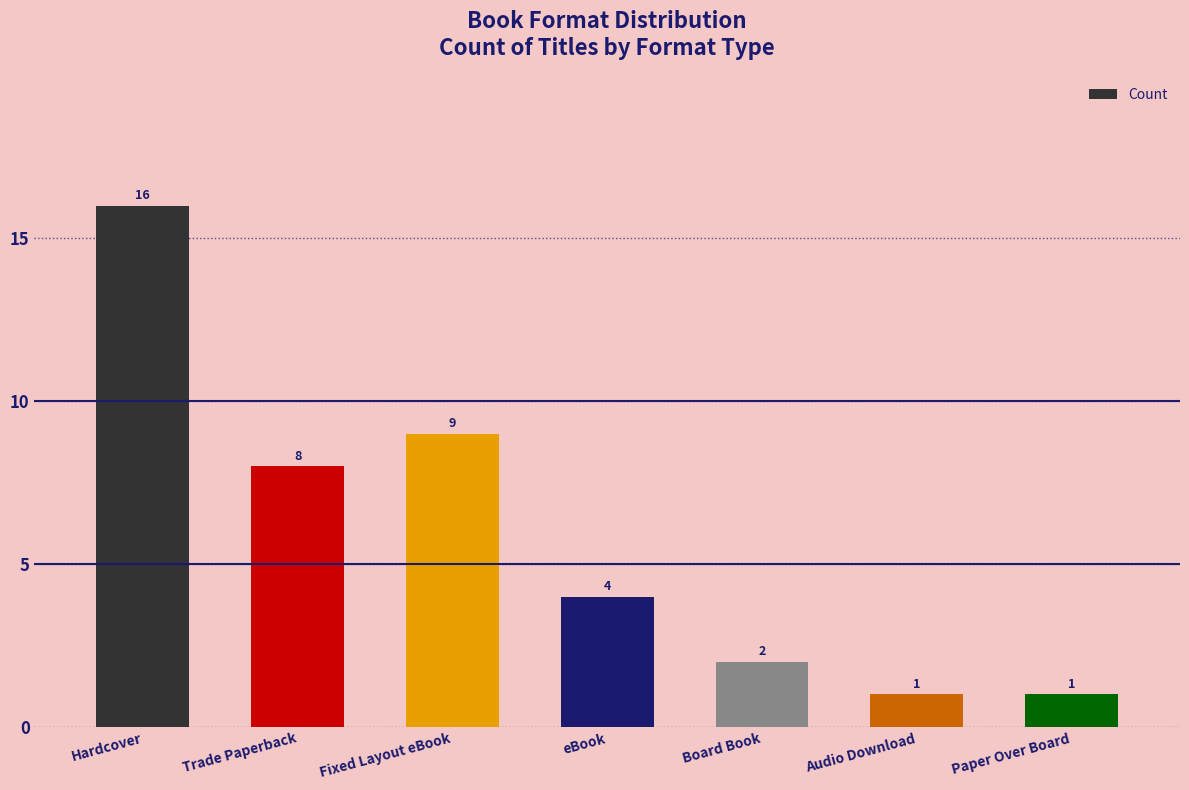

What is the value of the 6th bar from the left?

1